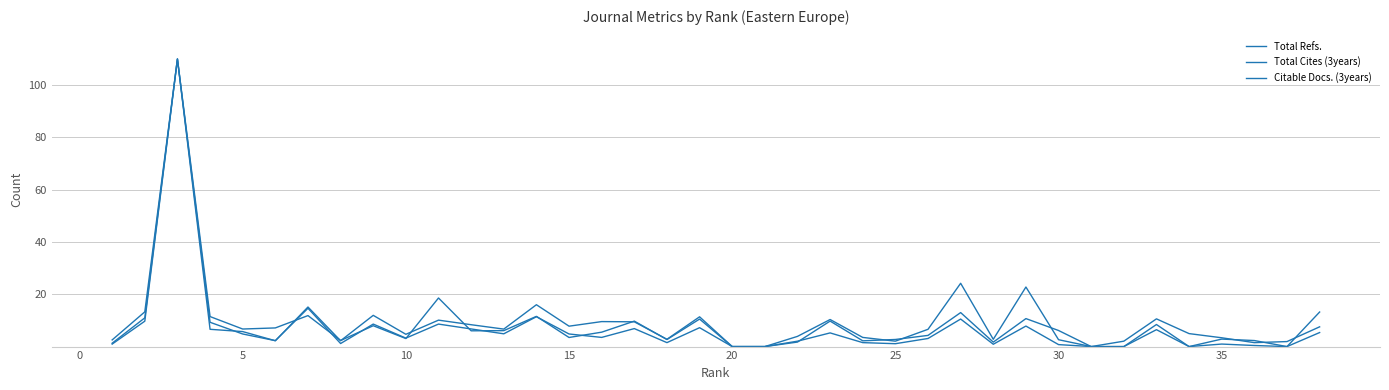

Where is the first local minimum for Total Cites (3years)?

20